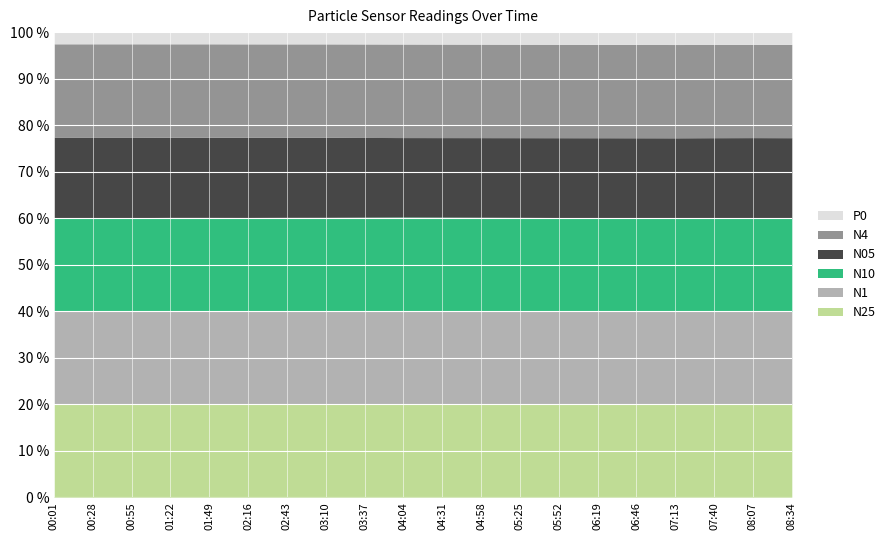

What position from the left is 08:07?

19